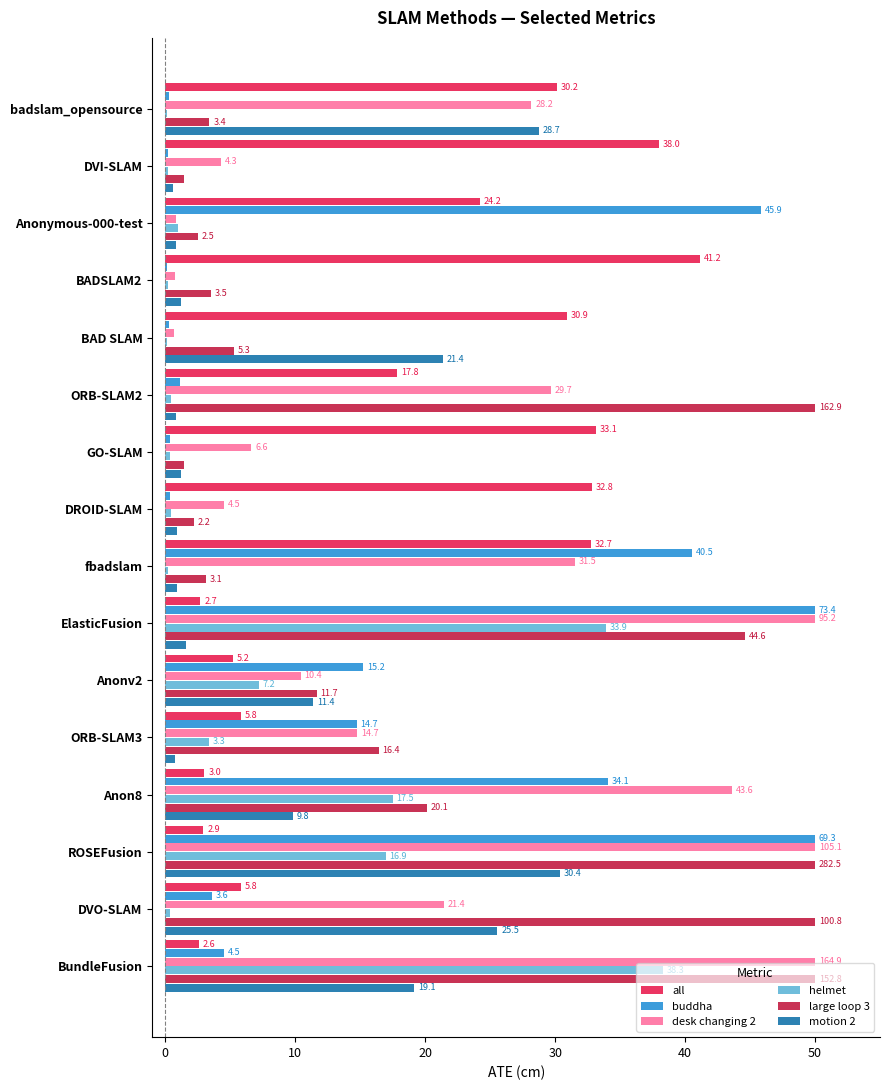

Read the large loop 3 value at badslam_opensource.

3.4